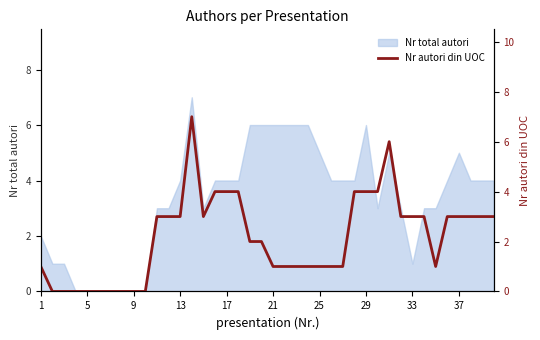

What is the average value?

2